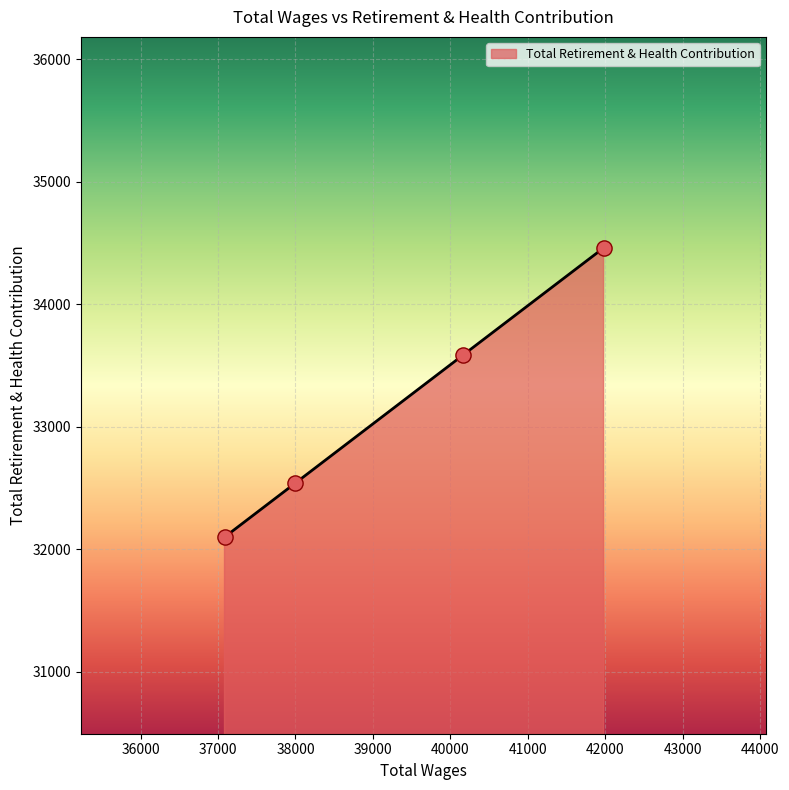

What is the difference between the second highest and second lowest values?

1050